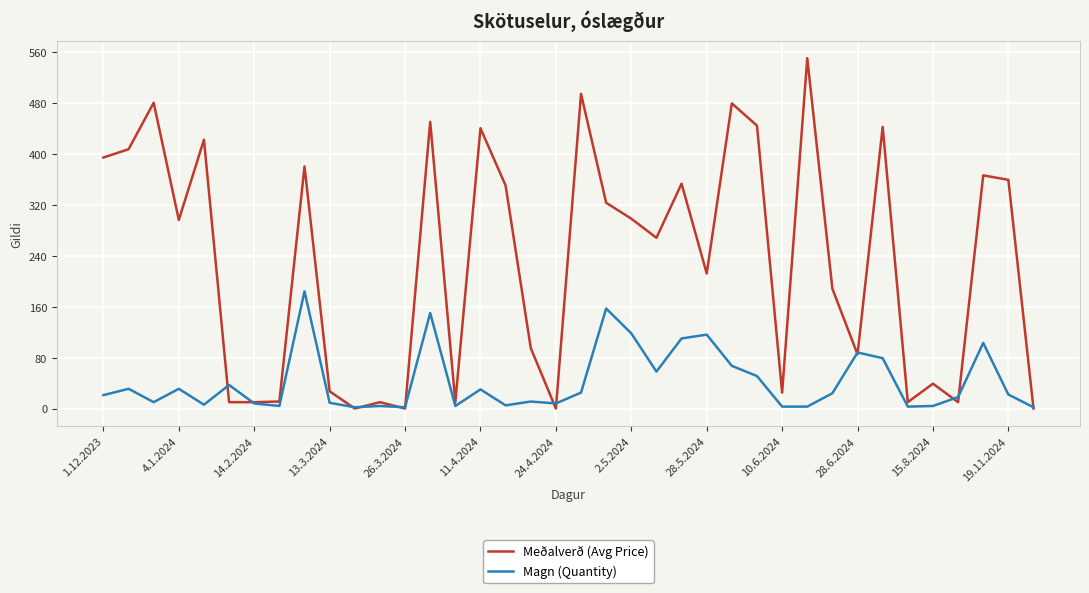

Which series has the widest spread of values?

Meðalverð (Avg Price)